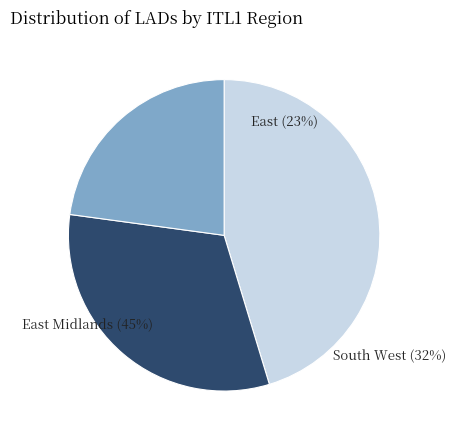

Which slice is the largest?

TLF (East Midlands)